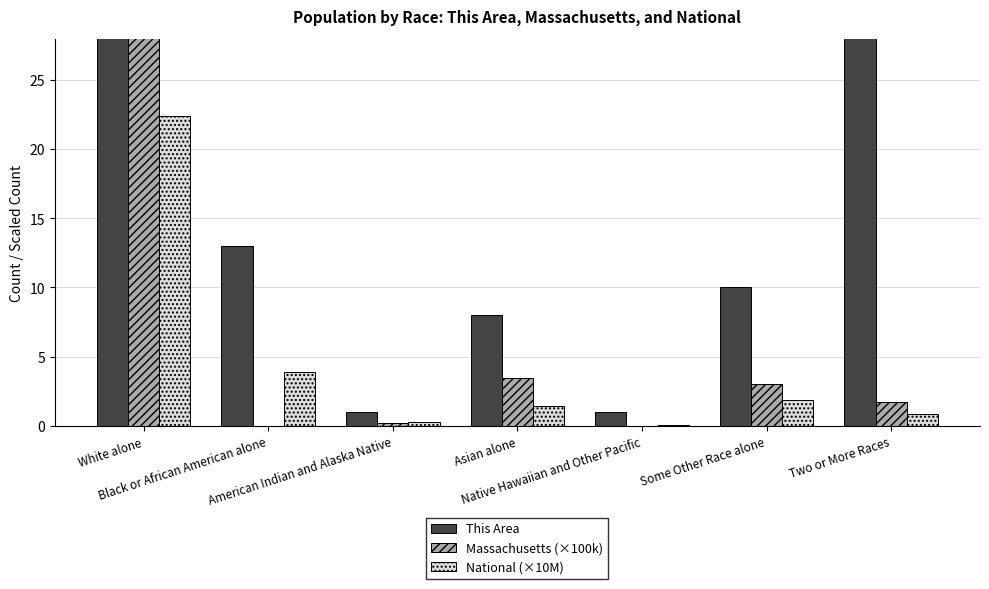

Reading left to right, transcribe all the data shown in this chart.

This Area: White alone=1035.0	Black or African American alone=13.0	American Indian and Alaska Native=1.0	Asian alone=8.0	Native Hawaiian and Other Pacific=1.0	Some Other Race alone=10.0	Two or More Races=41.0
Massachusetts (×100k): White alone=52.7	Black or African American alone=0.0	American Indian and Alaska Native=0.2	Asian alone=3.5	Native Hawaiian and Other Pacific=0.0	Some Other Race alone=3.1	Two or More Races=1.7
National (×10M): White alone=22.4	Black or African American alone=3.9	American Indian and Alaska Native=0.3	Asian alone=1.5	Native Hawaiian and Other Pacific=0.1	Some Other Race alone=1.9	Two or More Races=0.9